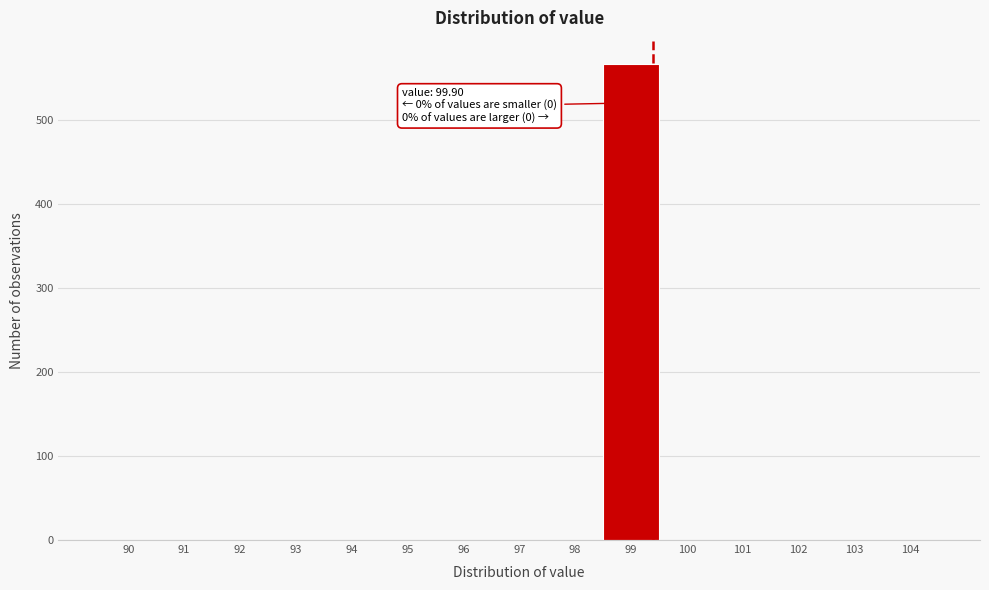

Reading left to right, transcribe all the data shown in this chart.

90=0	91=0	92=0	93=0	94=0	95=0	96=0	97=0	98=0	99=566	100=0	101=0	102=0	103=0	104=0